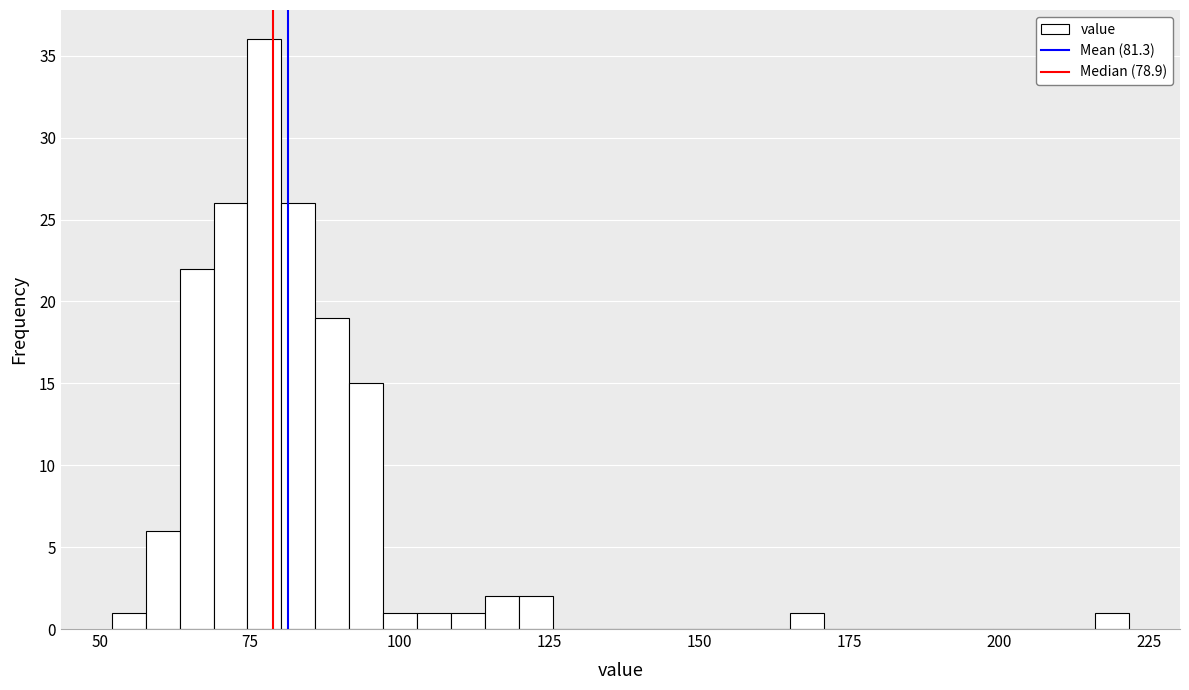

Read against the x-axis, roughly where is the centre of the tallest bar?

75